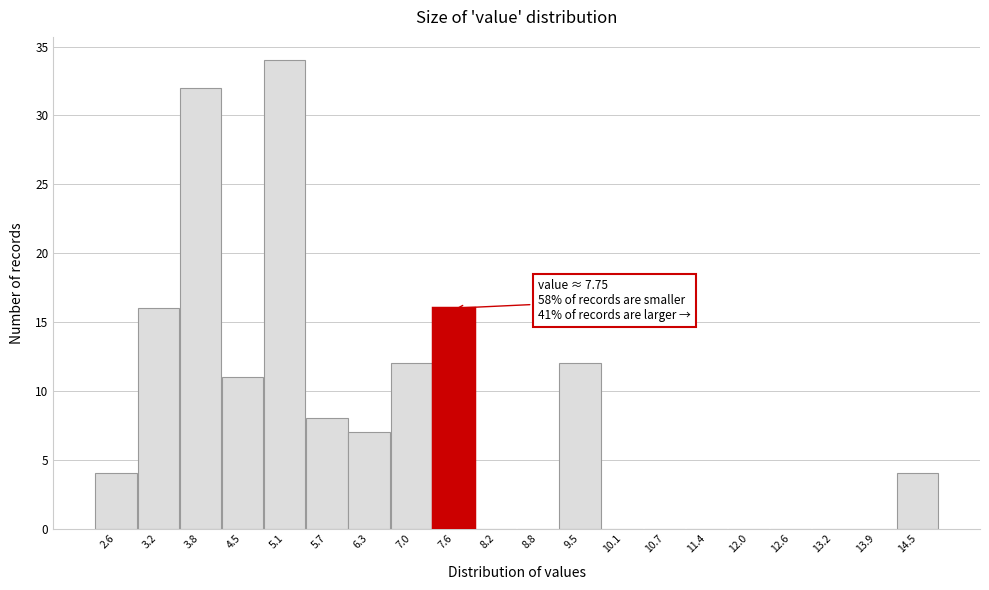

Which range on the x-axis has the tallest bar?

4.8 to 5.4